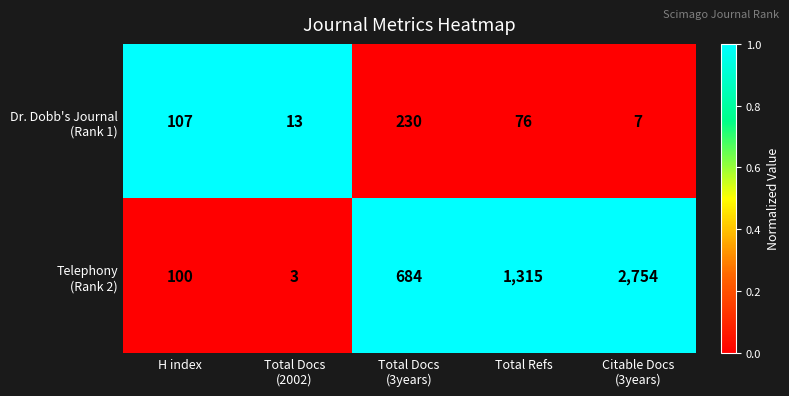

What is the smallest value displayed?

3